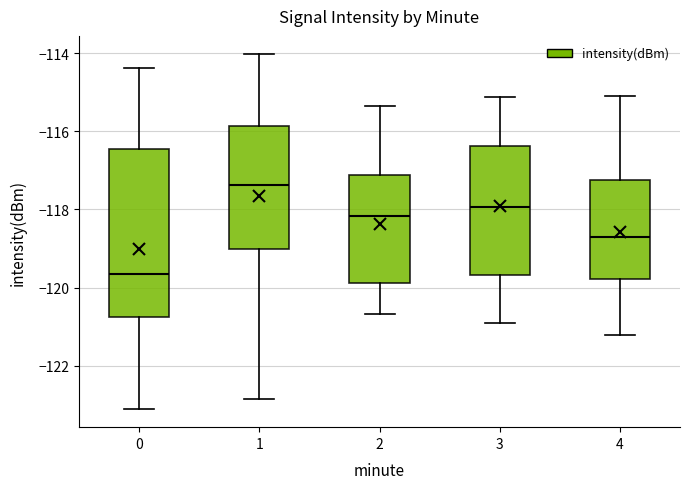

Reading left to right, read every box against the y-axis: the position of its median line, the range the box covers, and the ends of its whiskers. The values are not printed on the chart, so give them approximately, as read against the axis.

0: median -119.6, box -120.8 to -116.4, whiskers -123.2 to -114.4
1: median -117.4, box -119.0 to -115.8, whiskers -122.8 to -114.0
2: median -118.2, box -119.8 to -117.2, whiskers -120.6 to -115.4
3: median -118.0, box -119.6 to -116.4, whiskers -121.0 to -115.2
4: median -118.8, box -119.8 to -117.2, whiskers -121.2 to -115.0